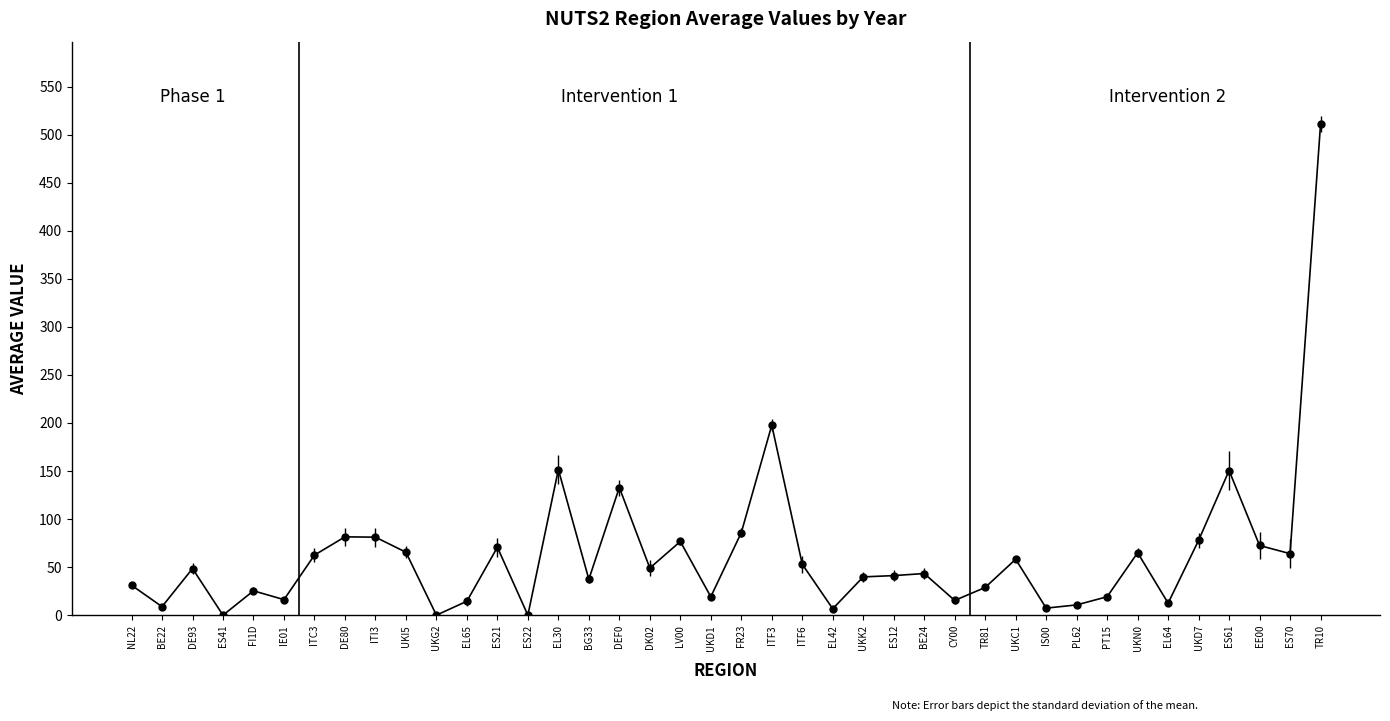

What is the difference between the maximum and minimum values?

511.0